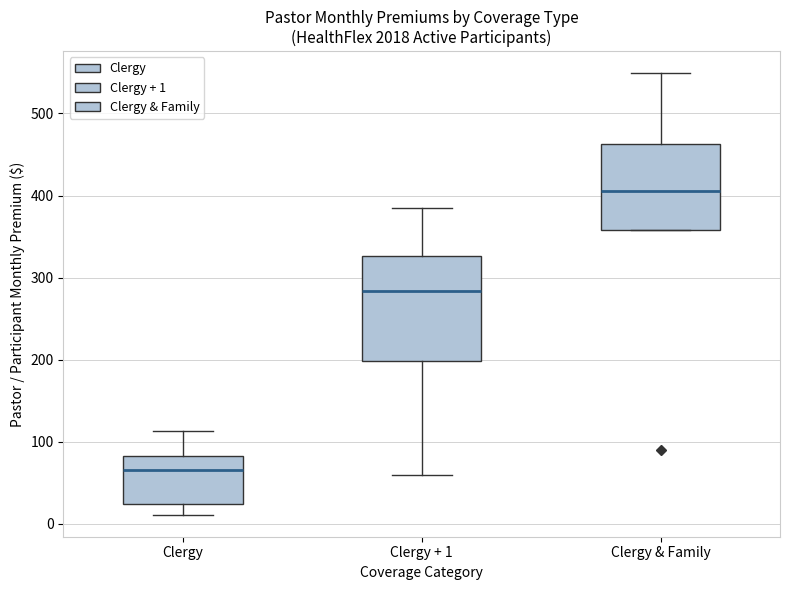

Which box is the tallest, from its lower edge to its upper edge?

Clergy + 1